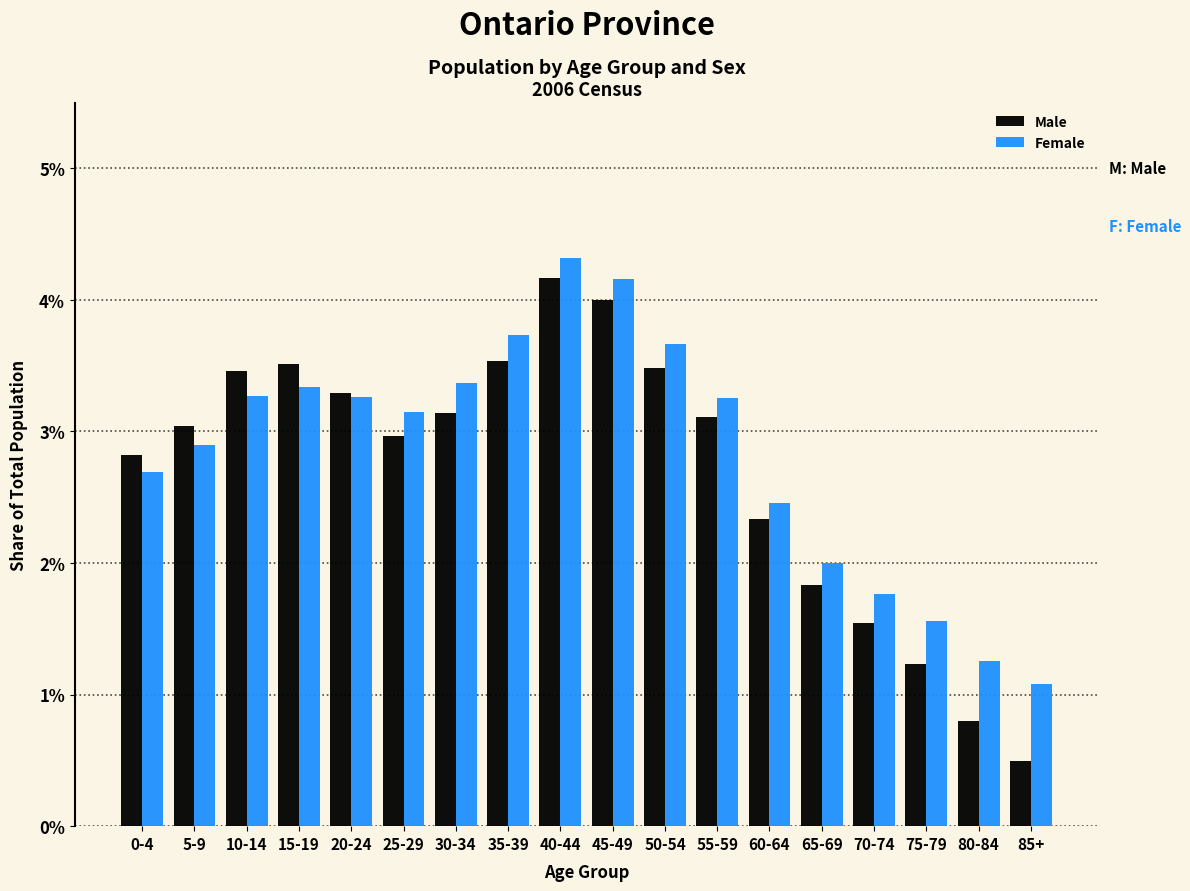

Rank the series at 80-84 from highest to lowest value.

Female, Male